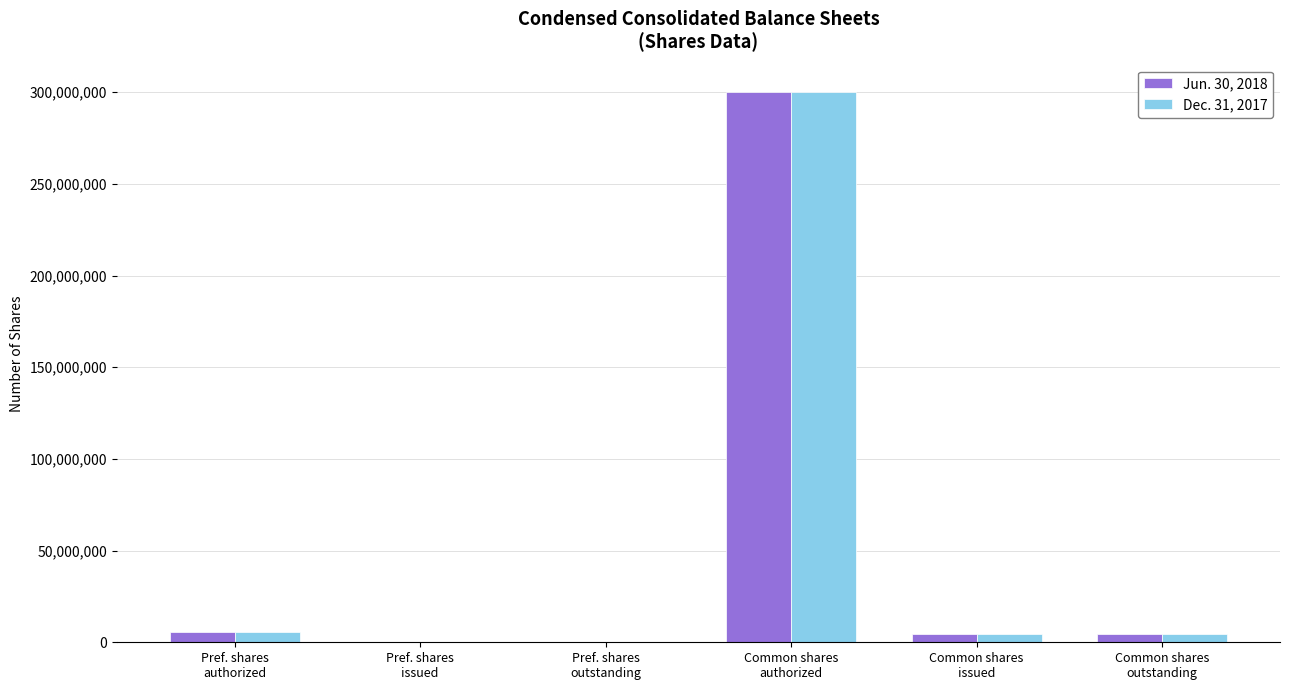

At which category is the sum across all series the highest?

Common shares
authorized